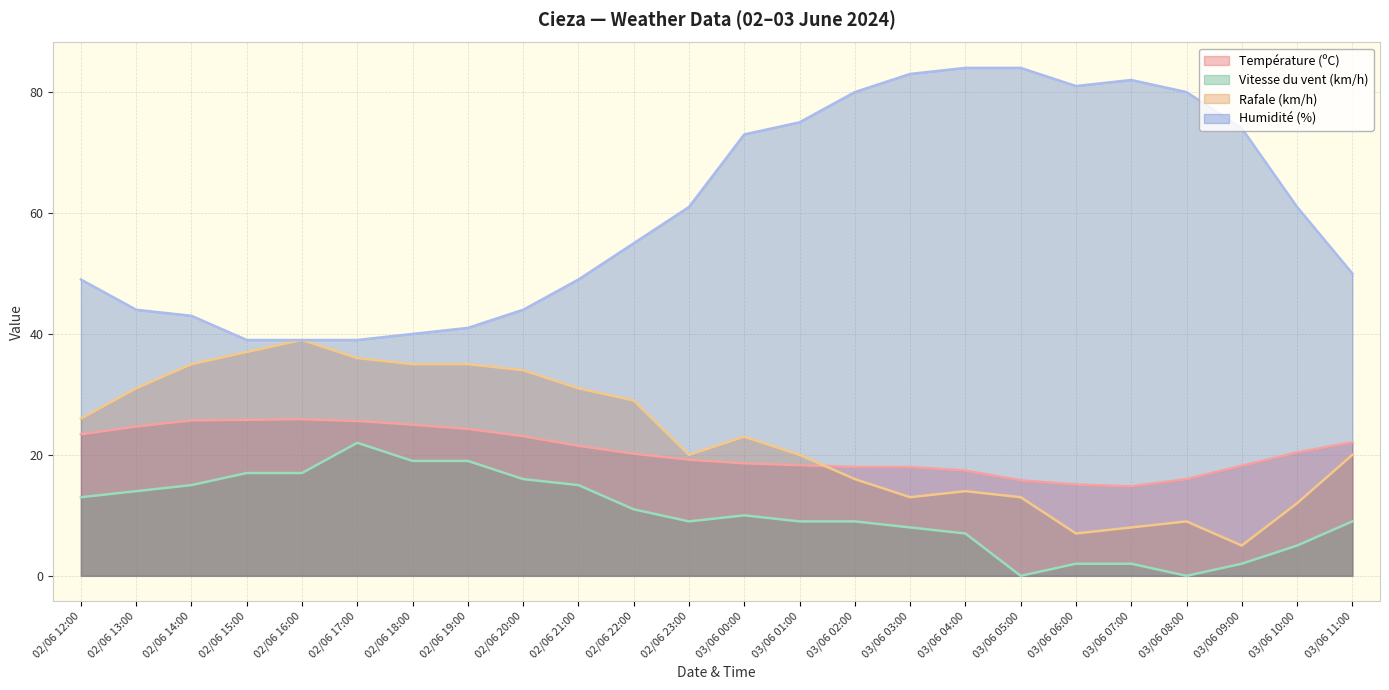

How many data points does each series have?

24